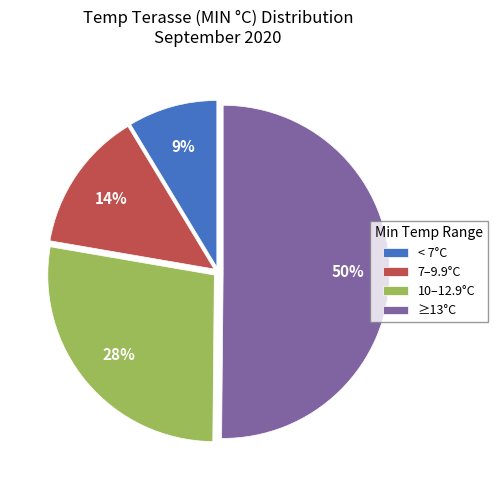

Do 7–9.9°C and < 7°C together represent more than half of the pie?

No